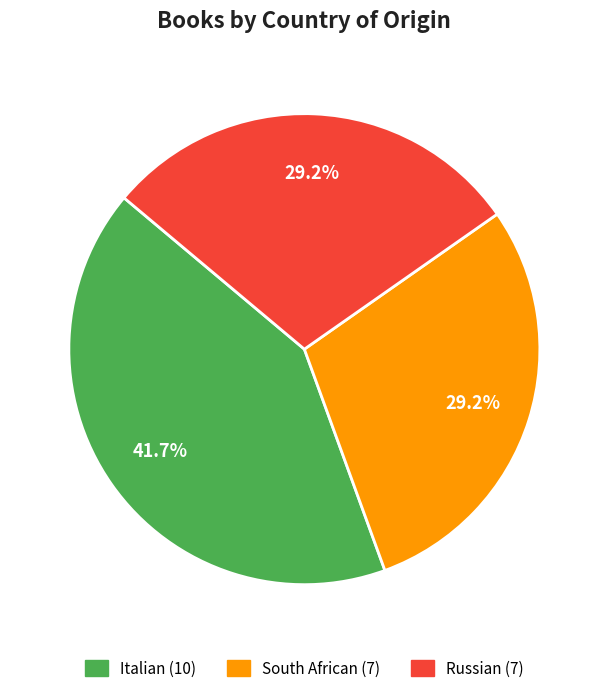

How many slices are in this pie chart?

3